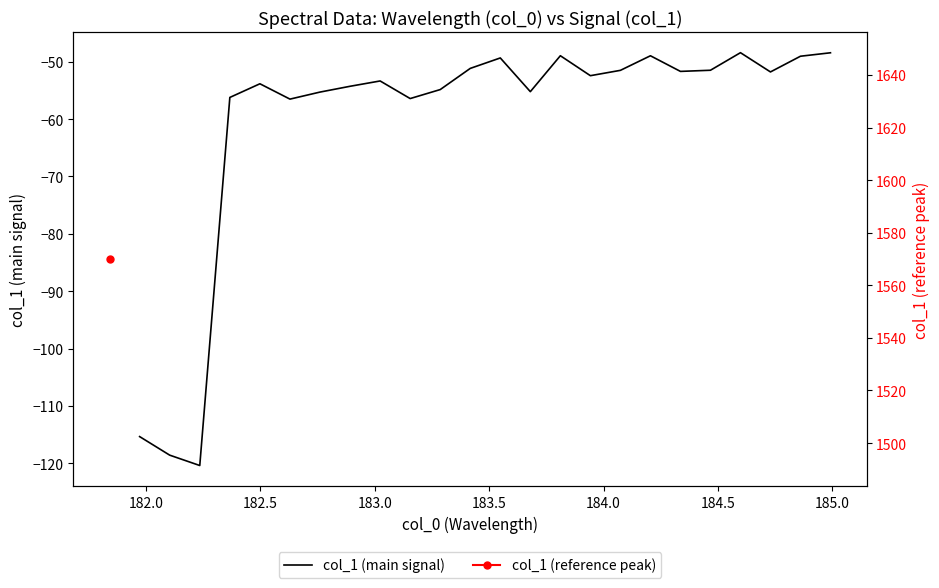

What is the sum of all values?

-1453.6